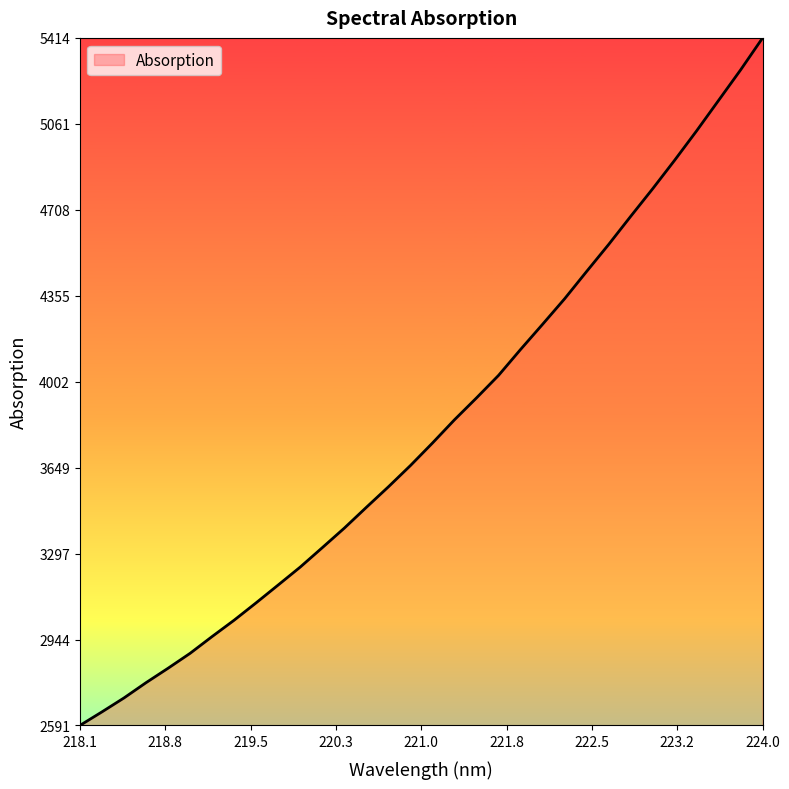

What is the maximum value shown in the chart?

5413.8